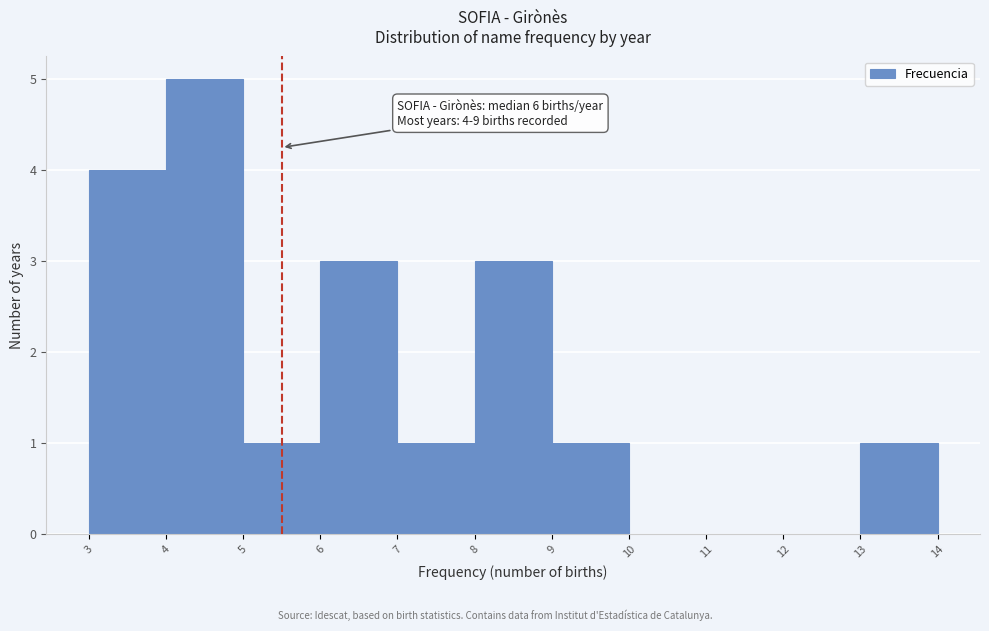

Reading left to right, extract all data points from this chart.

3=4	4=5	5=1	6=3	7=1	8=3	9=1	10=0	11=0	12=0	13=1